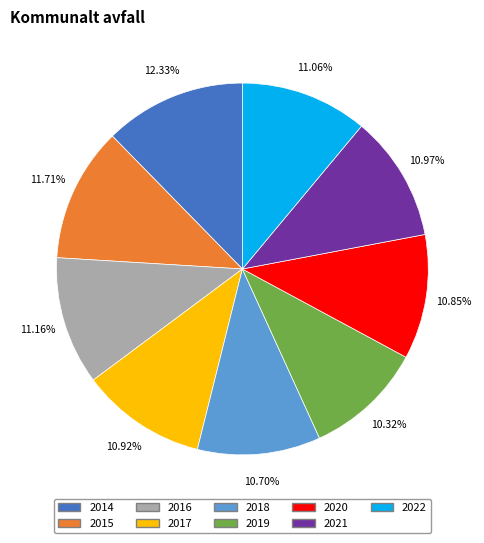

Combined, do 2016 and 2018 account for over 50%?

No